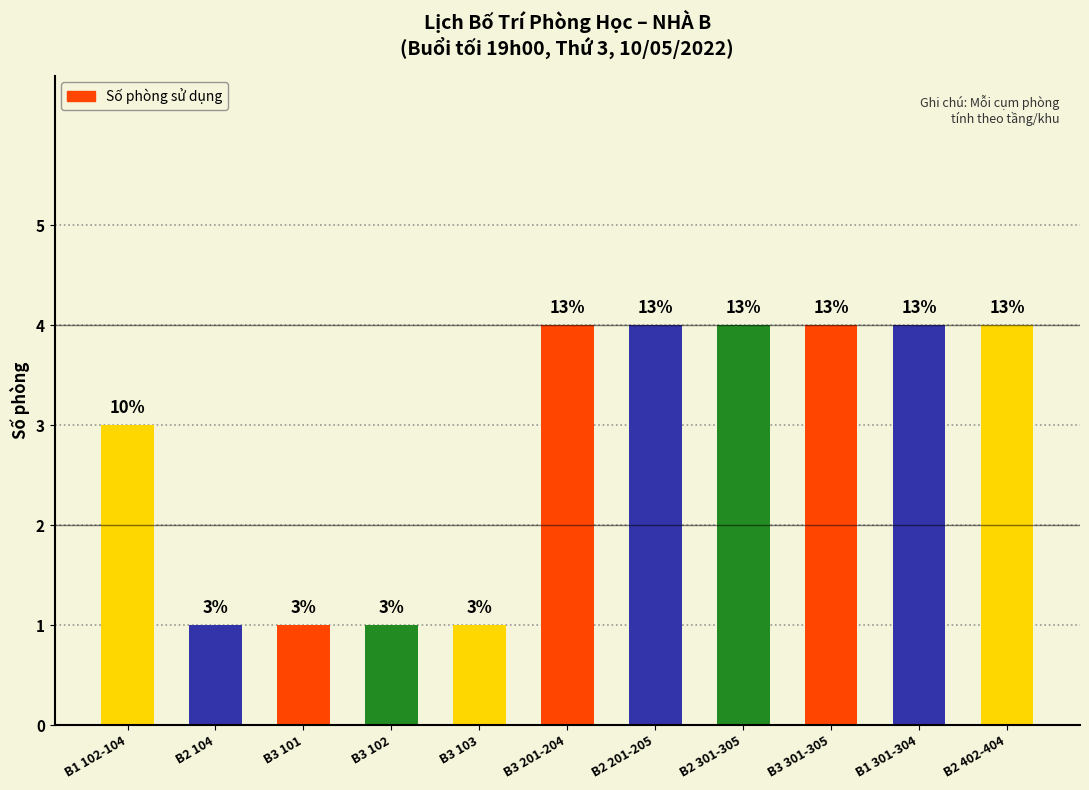

At which category does the chart reach its peak across all series?

B3 201-204